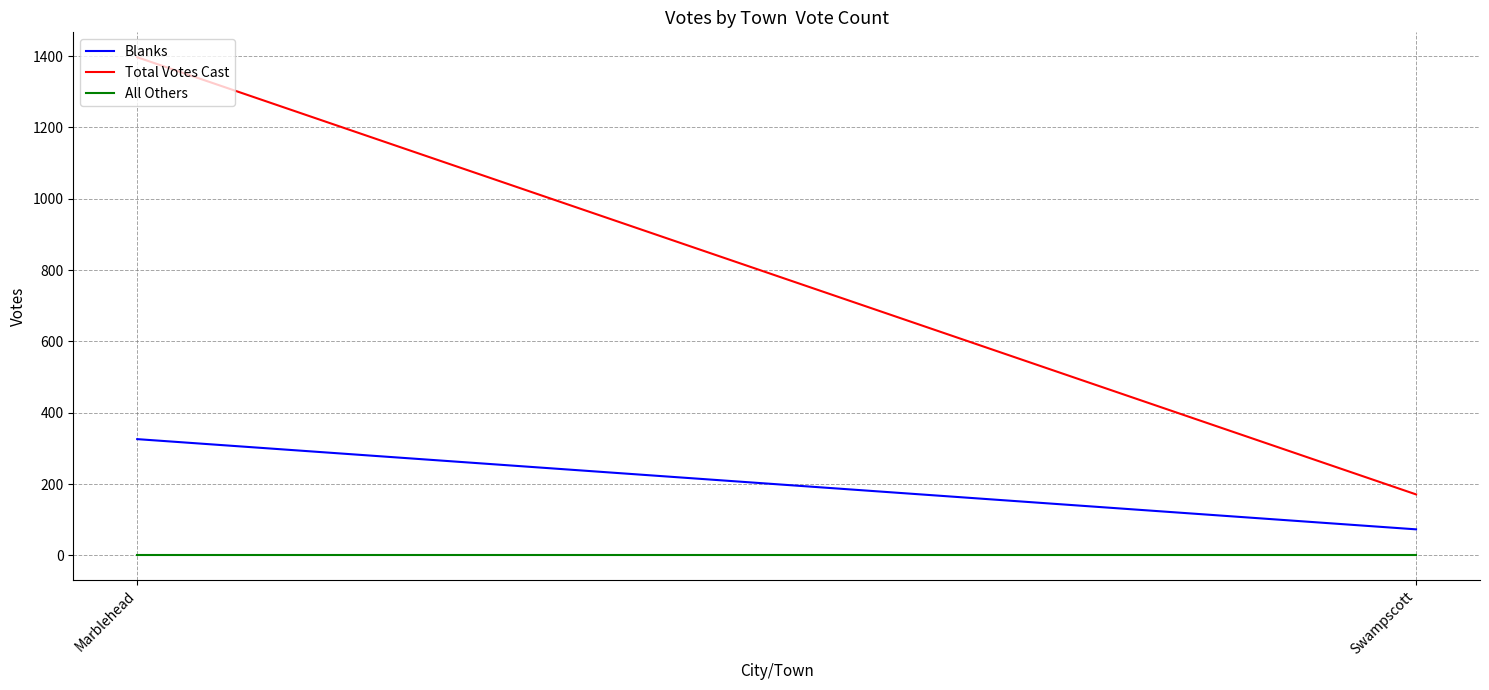

What is the value of the Total Votes Cast point at the 2nd from the left?

171